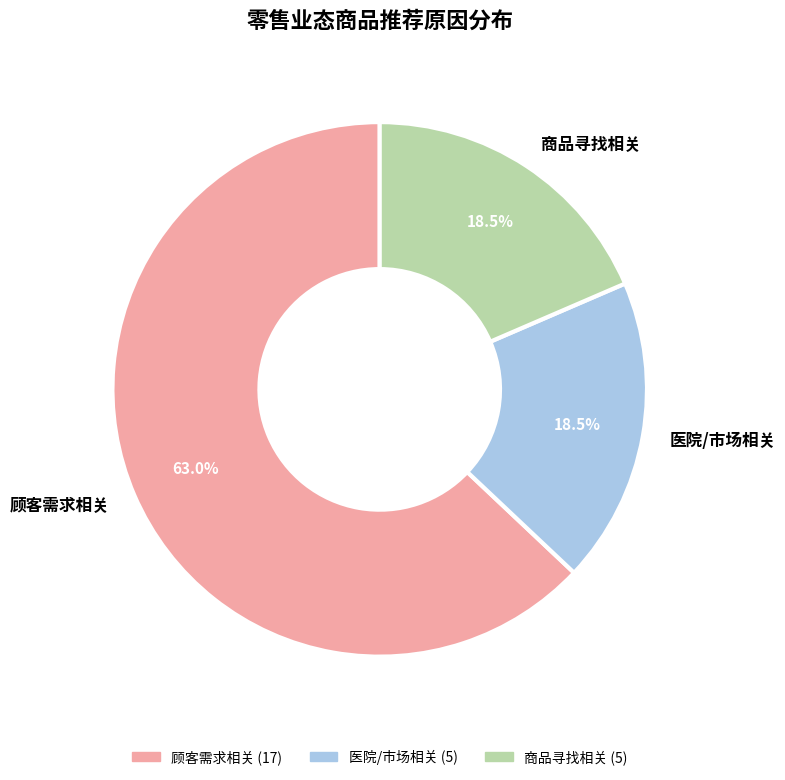

Is there any slice that represents more than half of the pie?

Yes